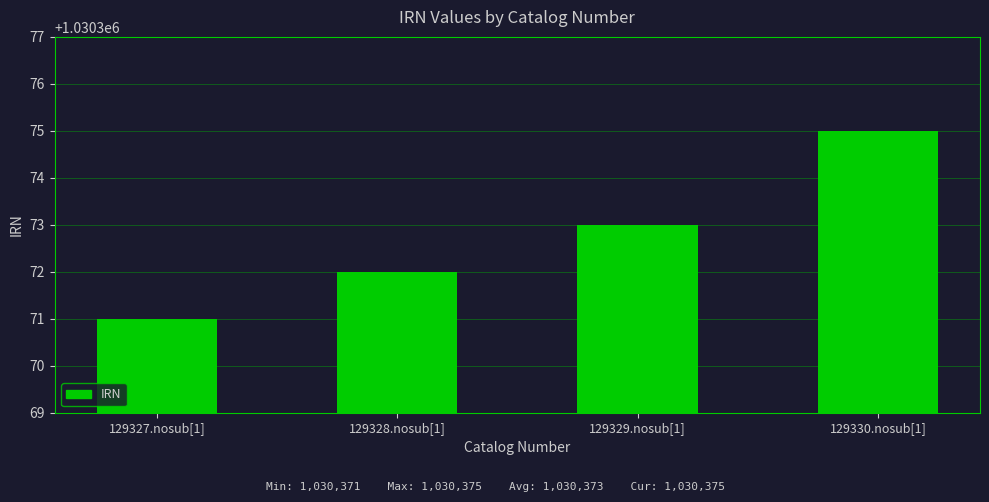

Is it true that the value at 129328.nosub[1] is 1030372?

True